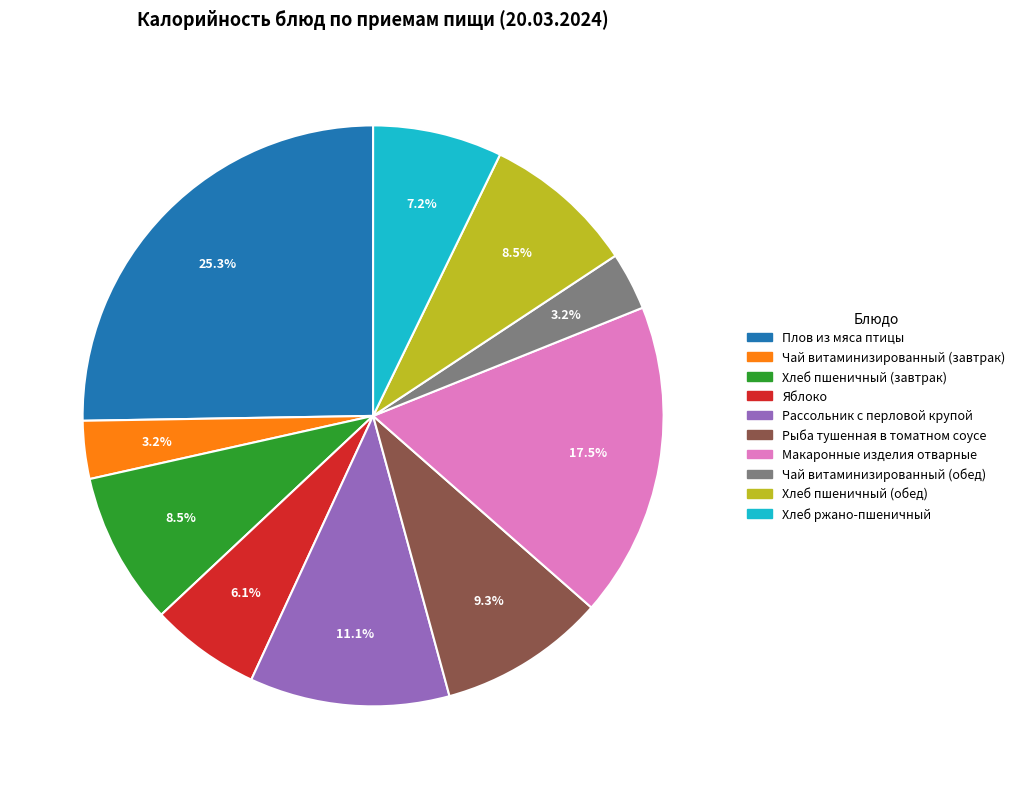

How much of the chart is everything except Чай витаминизированный (завтрак)?

96.8%